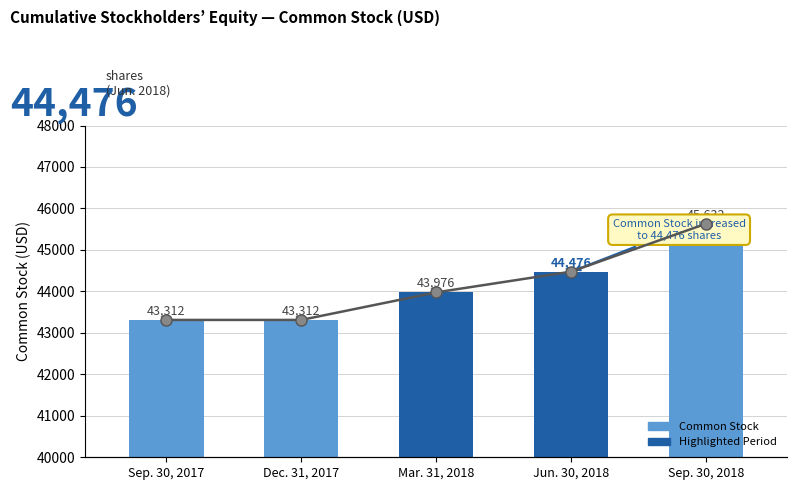

What is the label of the 1st bar from the left?

Sep. 30, 2017